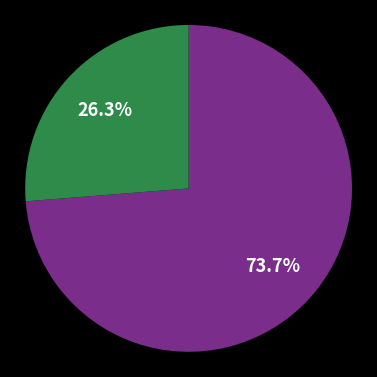

How many segments does this pie chart have?

2